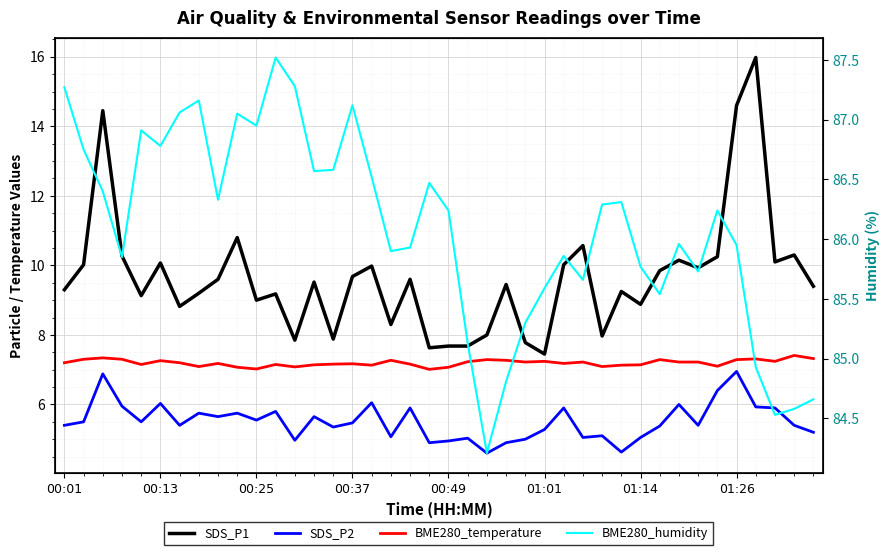

What is the average value of the SDS_P2 series?

5.5